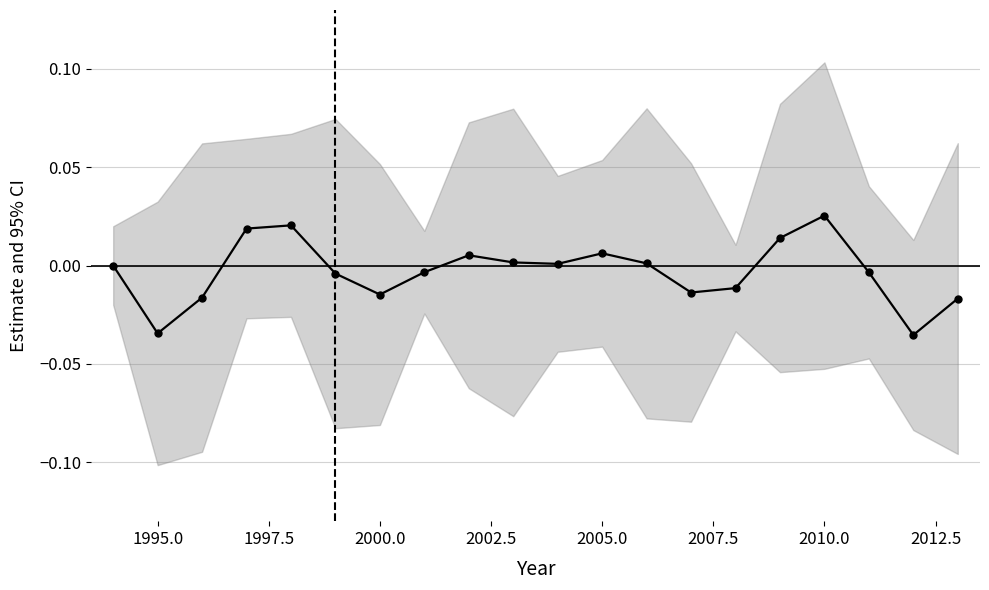

How many lines are shown in the chart?

1